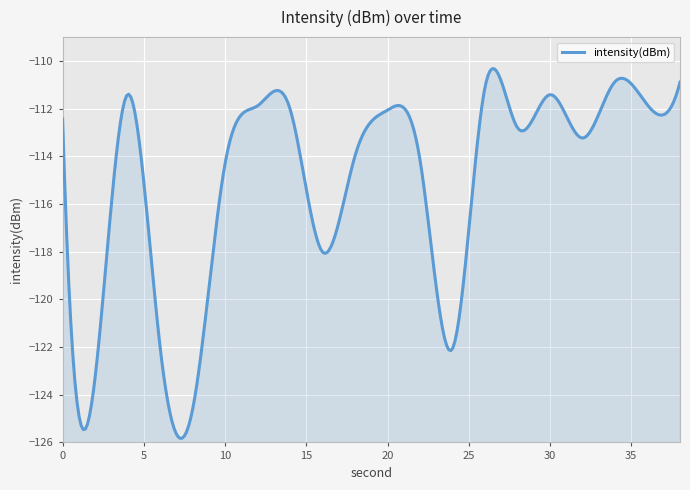

How many distinct data groups are displayed?

1